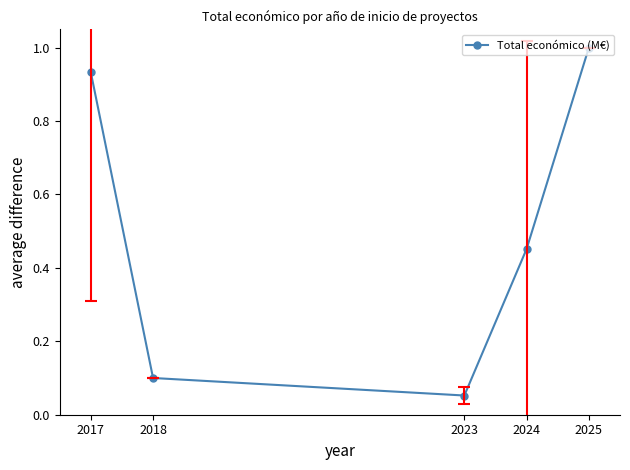

List the labels in order of value, largest first.

2025, 2017, 2024, 2018, 2023